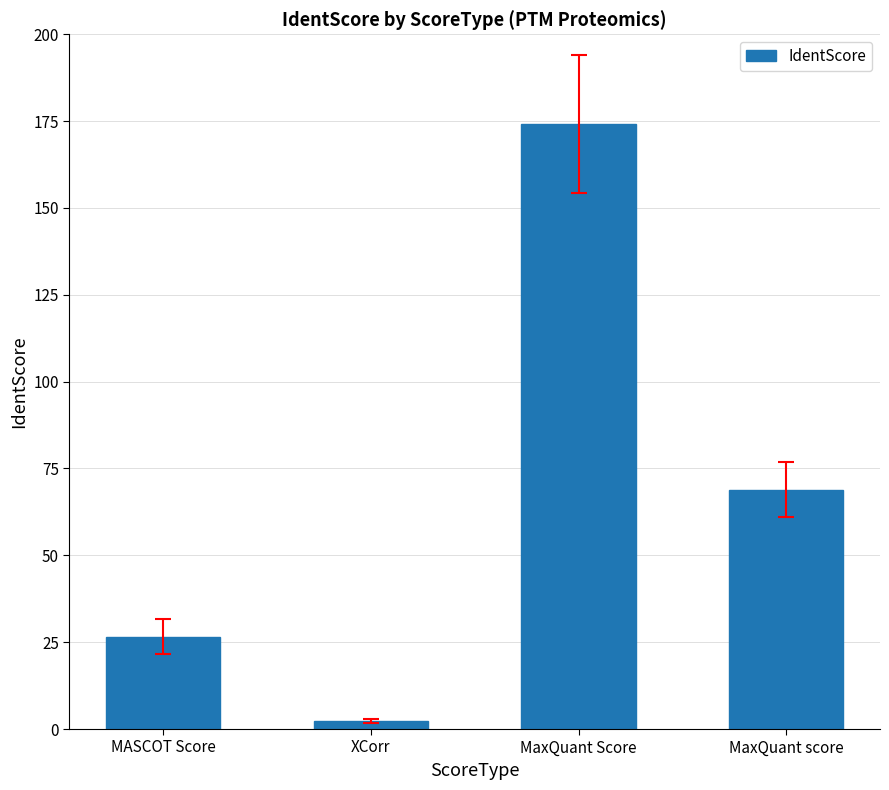

Rank the categories by value from lowest to highest.

XCorr, MASCOT Score, MaxQuant score, MaxQuant Score